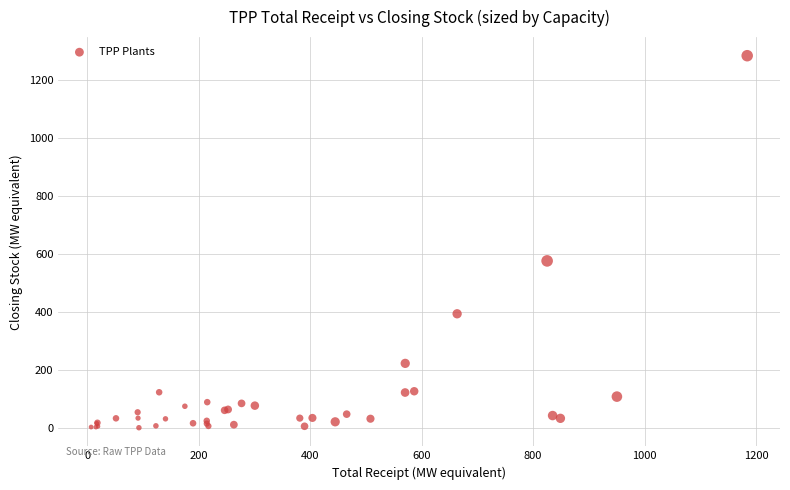

What Y value in the scatter plot is closest to 641?

575.4